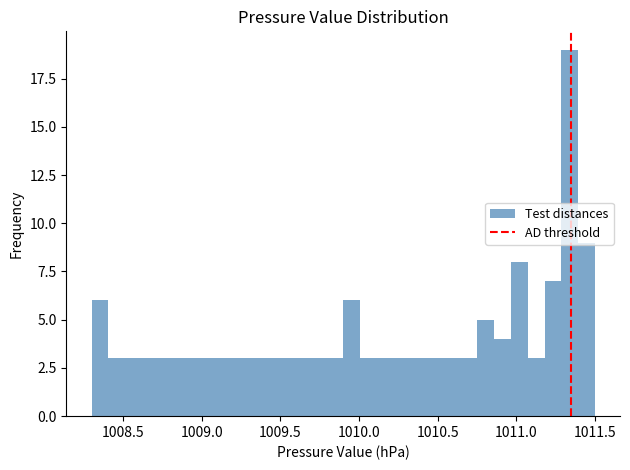

Read against the x-axis, roughly where is the centre of the tallest bar?

1011.35